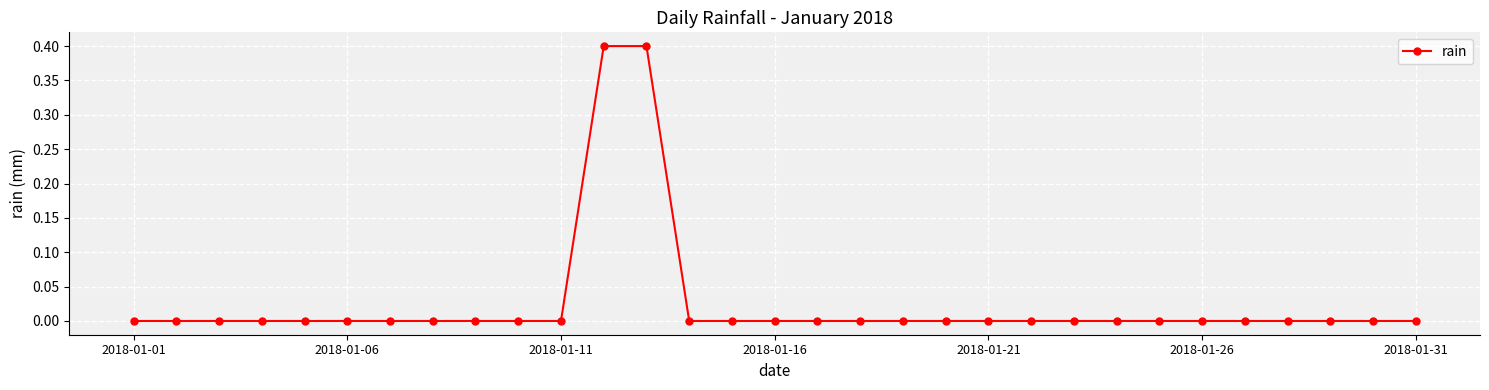

What is the greatest value displayed?

0.4